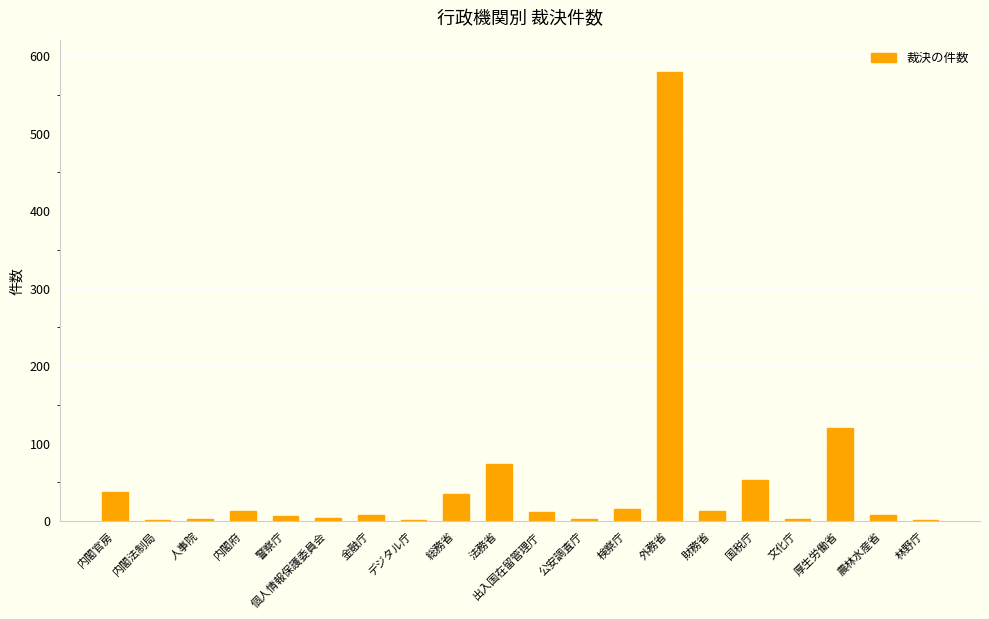

At which category does the chart reach its peak across all series?

外務省